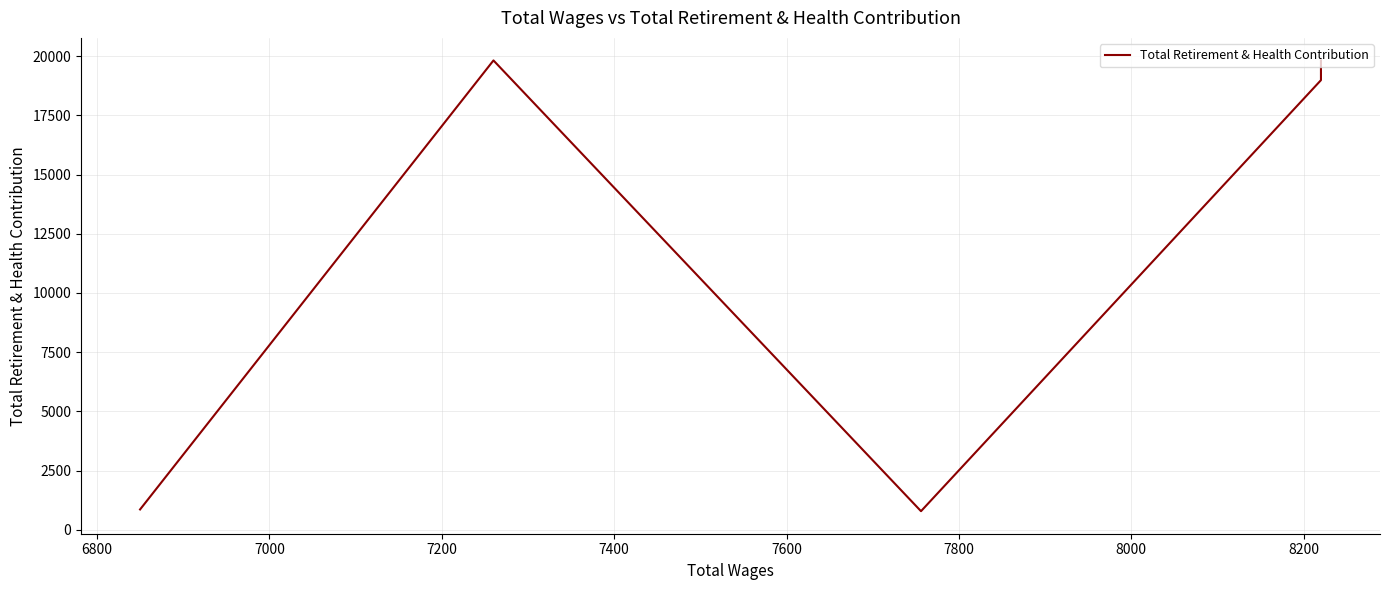

What is the average value?

12053